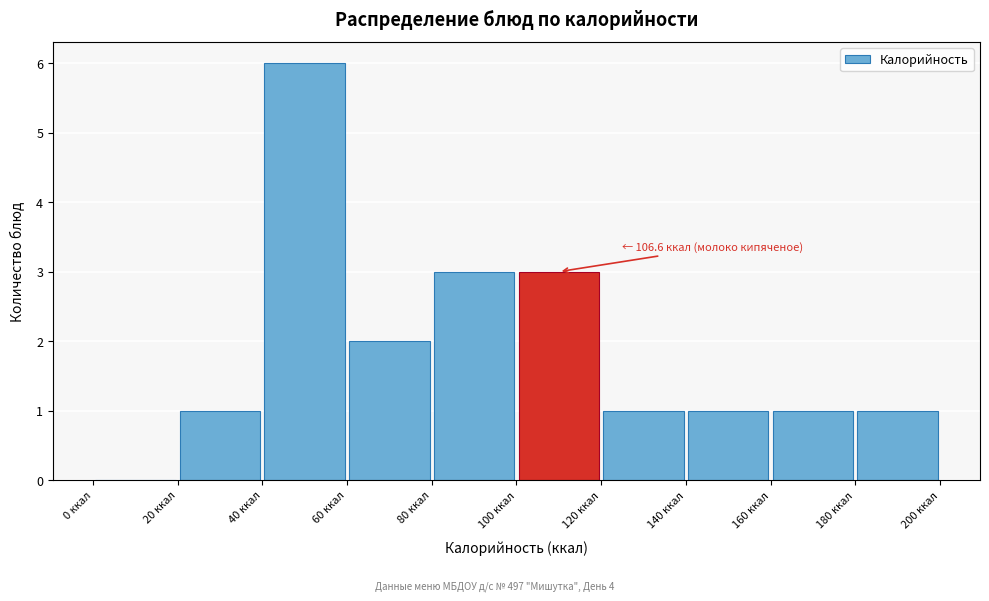

Which range on the x-axis has the tallest bar?

40 to 60